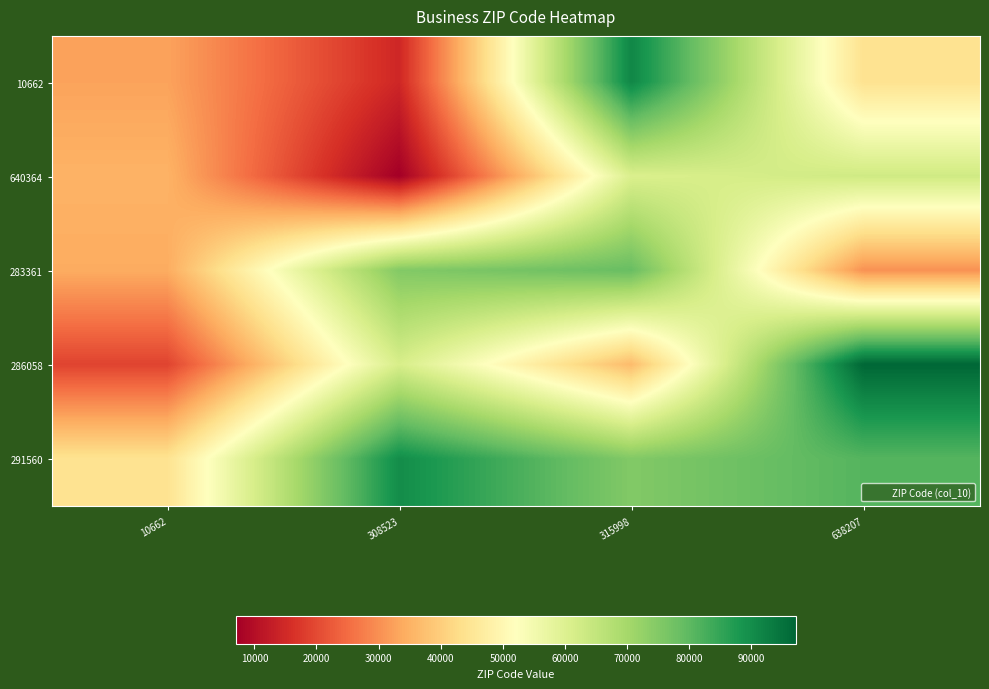

Reading right to left, extract all data points from this chart.

10662: 638207=44135	315998=91202	308523=14534	10662=32746
640364: 638207=62812	315998=60646	308523=7114	10662=35203
283361: 638207=30288	315998=78666	308523=75007	10662=34117
286058: 638207=97103	315998=36609	308523=61350	10662=19133
291560: 638207=81008	315998=75067	308523=90025	10662=44131